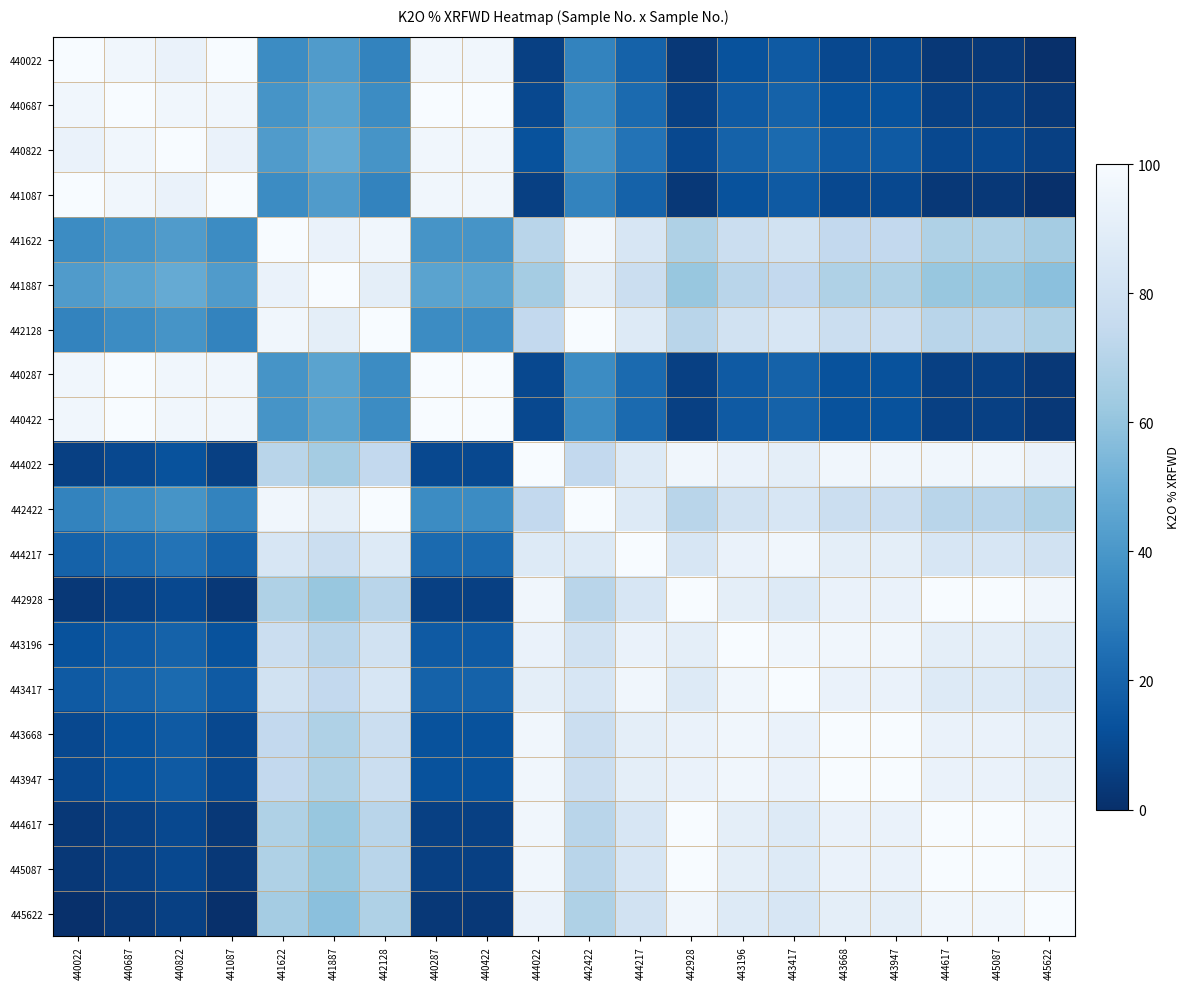

Where is 443417 nearest to the value 58?

441887